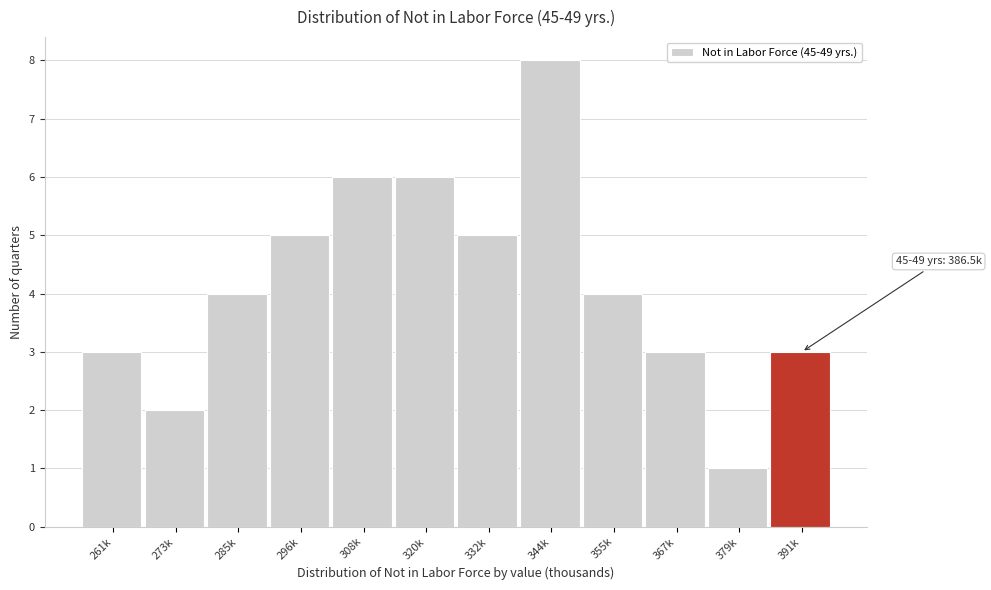

Reading left to right, extract all data points from this chart.

261k=3	273k=2	285k=4	296k=5	308k=6	320k=6	332k=5	344k=8	355k=4	367k=3	379k=1	391k=3